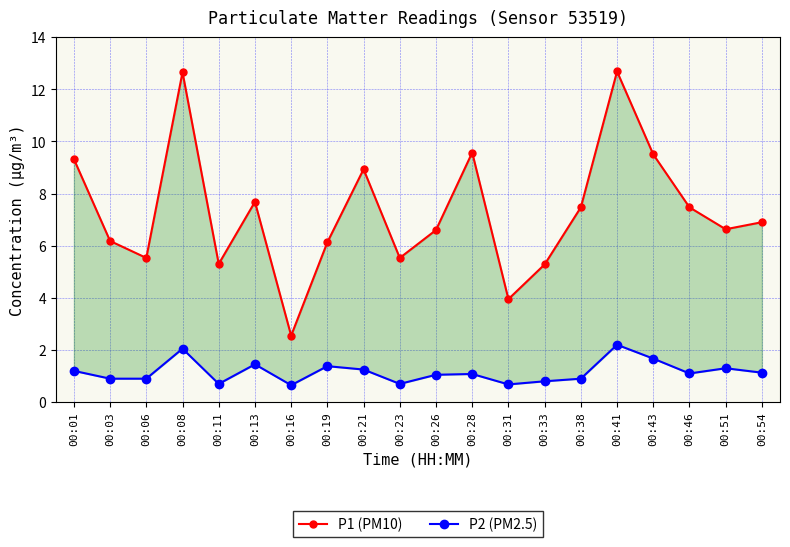

List the series in order of their overall mean, highest first.

P1 (PM10), P2 (PM2.5)